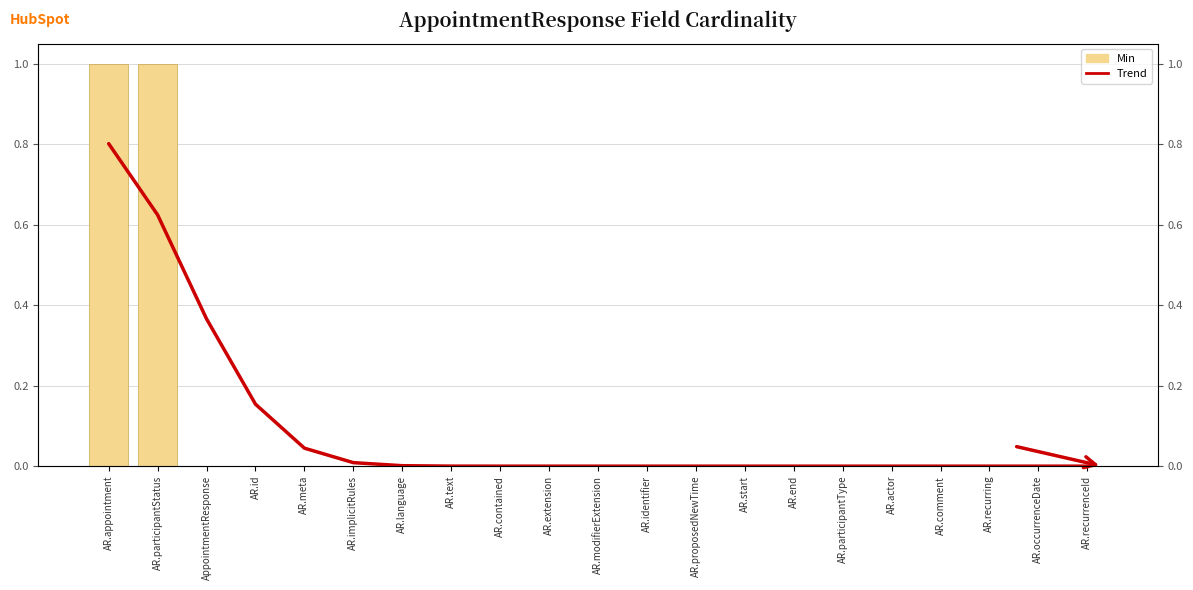

Which label corresponds to the largest value in the chart?

AR.appointment